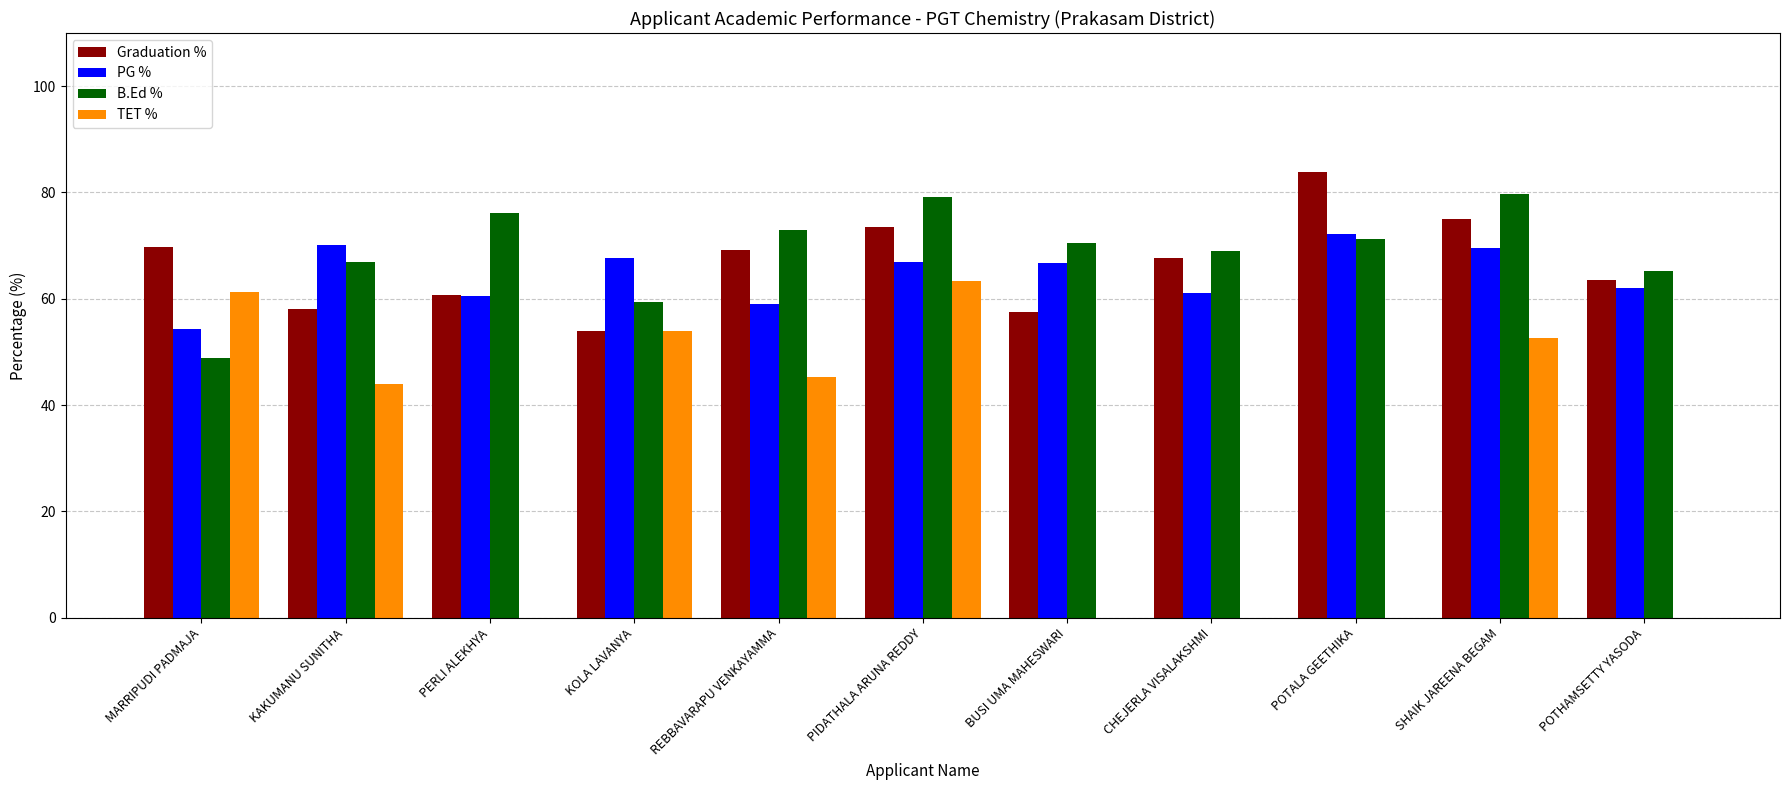

Is the value of Graduation % at KAKUMANU SUNITHA greater than the value of TET % at KAKUMANU SUNITHA?

Yes